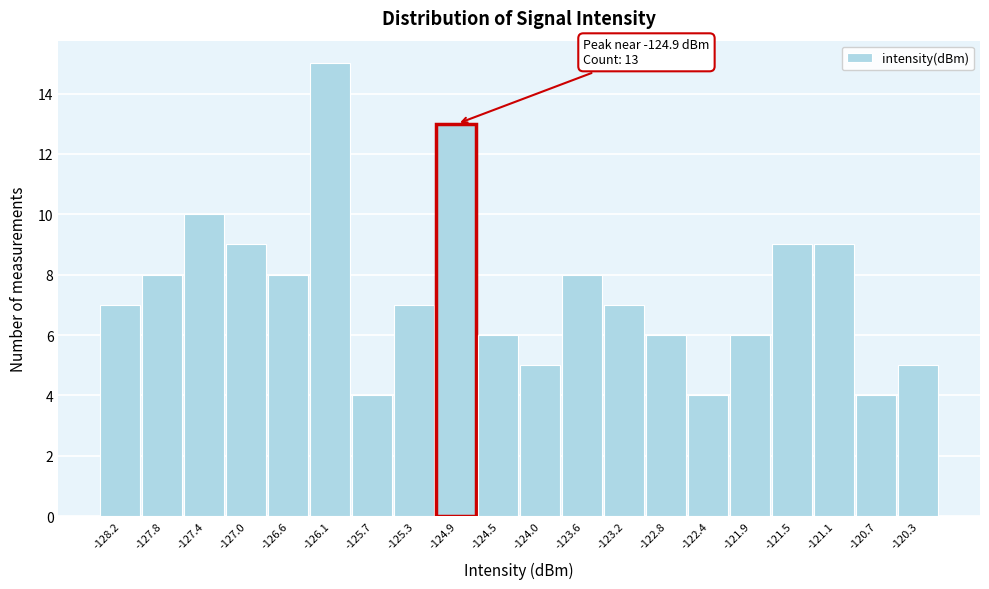

Which range on the x-axis has the tallest bar?

-126.35 to -125.95